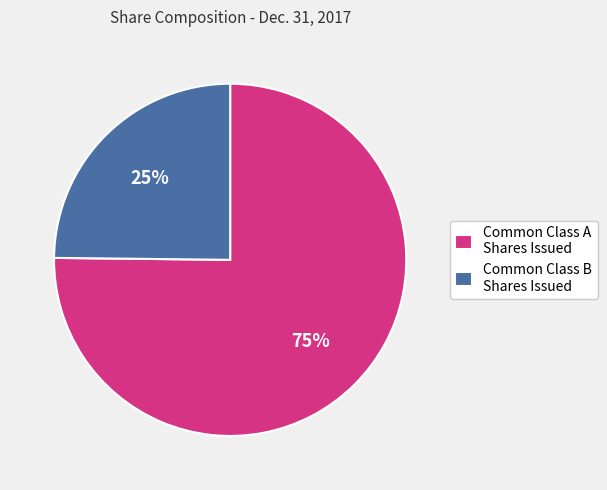

Which slice is the largest?

Common Class A Shares Issued